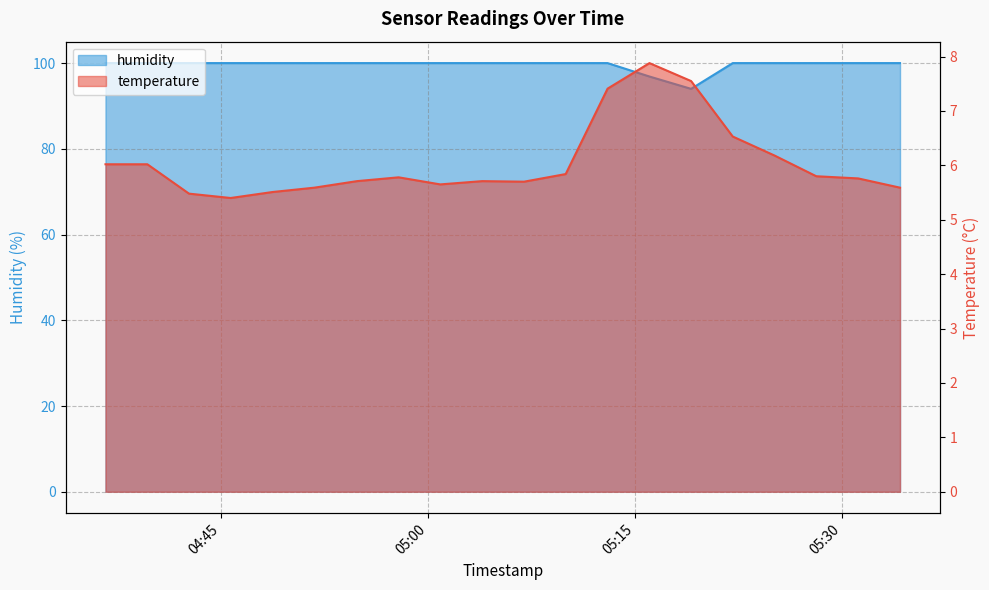

Reading left to right, list all the values displayed in this chart.

temperature: 2024-03-25T04:36:40=6.0	2024-03-25T04:39:42=6.0	2024-03-25T04:42:43=5.5	2024-03-25T04:45:44=5.4	2024-03-25T04:48:46=5.5	2024-03-25T04:51:48=5.6	2024-03-25T04:54:53=5.7	2024-03-25T04:57:54=5.8	2024-03-25T05:00:55=5.7	2024-03-25T05:03:57=5.7	2024-03-25T05:06:59=5.7	2024-03-25T05:10:00=5.8	2024-03-25T05:13:02=7.4	2024-03-25T05:16:04=7.9	2024-03-25T05:19:05=7.5	2024-03-25T05:22:06=6.5	2024-03-25T05:25:08=6.2	2024-03-25T05:28:09=5.8	2024-03-25T05:31:11=5.8	2024-03-25T05:34:13=5.6
humidity: 2024-03-25T04:36:40=100.0	2024-03-25T04:39:42=100.0	2024-03-25T04:42:43=100.0	2024-03-25T04:45:44=100.0	2024-03-25T04:48:46=100.0	2024-03-25T04:51:48=100.0	2024-03-25T04:54:53=100.0	2024-03-25T04:57:54=100.0	2024-03-25T05:00:55=100.0	2024-03-25T05:03:57=100.0	2024-03-25T05:06:59=100.0	2024-03-25T05:10:00=100.0	2024-03-25T05:13:02=100.0	2024-03-25T05:16:04=96.9	2024-03-25T05:19:05=94.0	2024-03-25T05:22:06=100.0	2024-03-25T05:25:08=100.0	2024-03-25T05:28:09=100.0	2024-03-25T05:31:11=100.0	2024-03-25T05:34:13=100.0